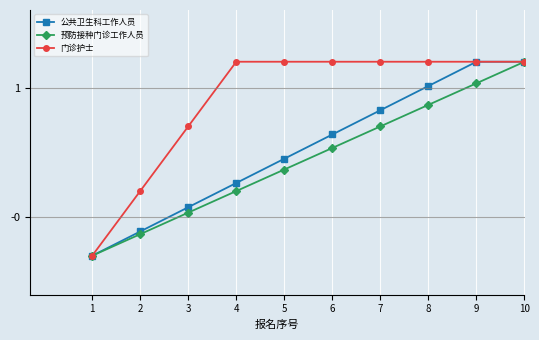

True or false: 预防接种门诊工作人员 has a value of 1.2 at 10.

True